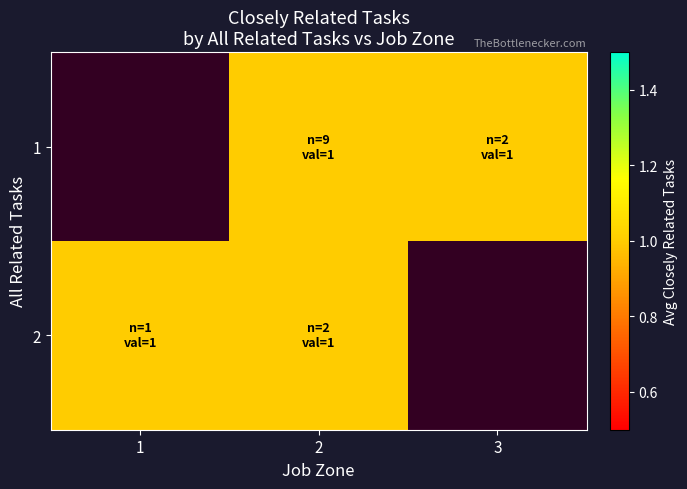

What is the minimum value shown in the chart?

1.0